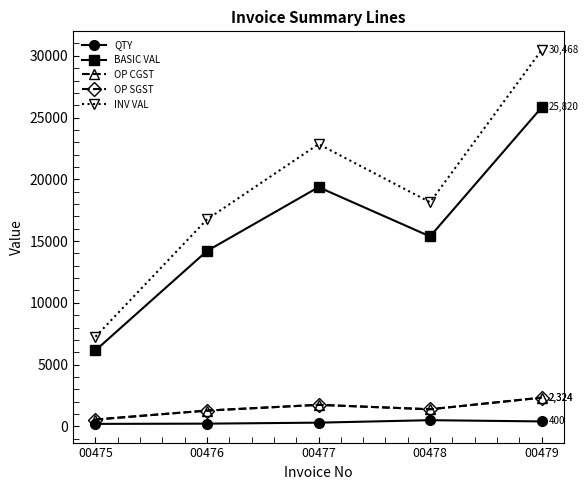

True or false: INV VAL and BASIC VAL cross at least once.

False